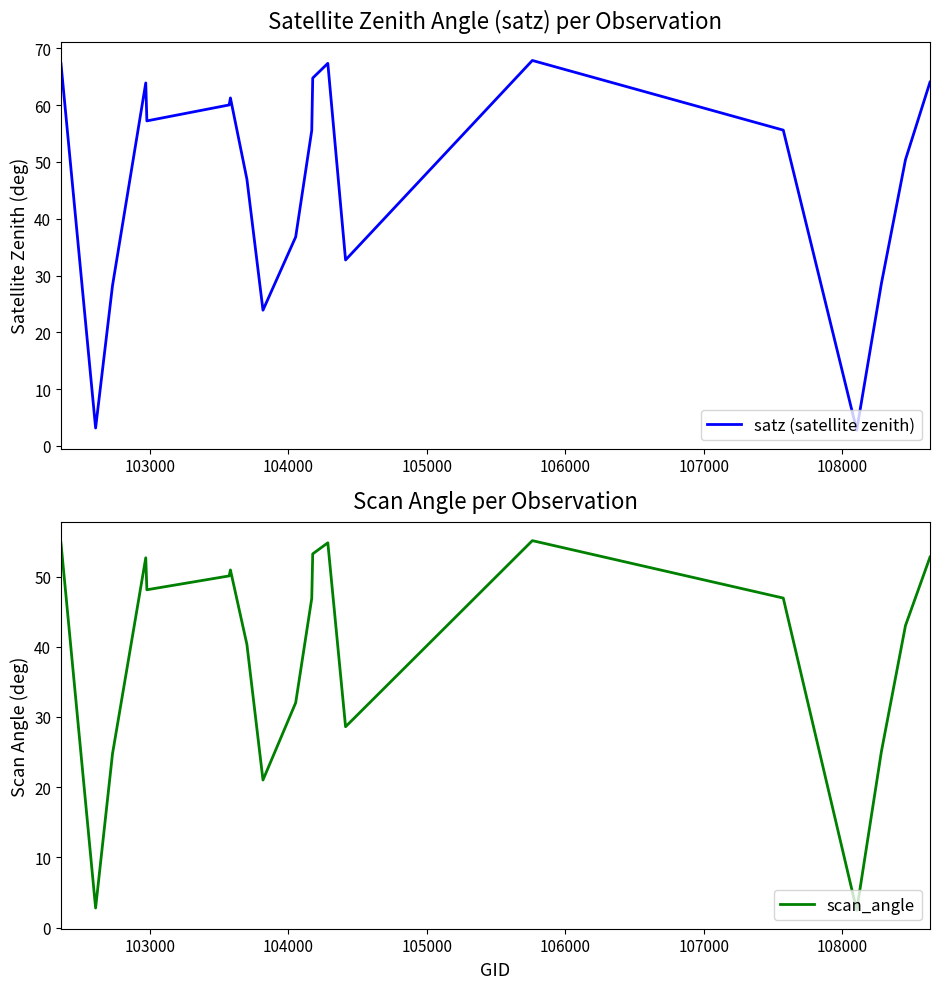

What is the lowest value of the satz (satellite zenith) series?

2.8